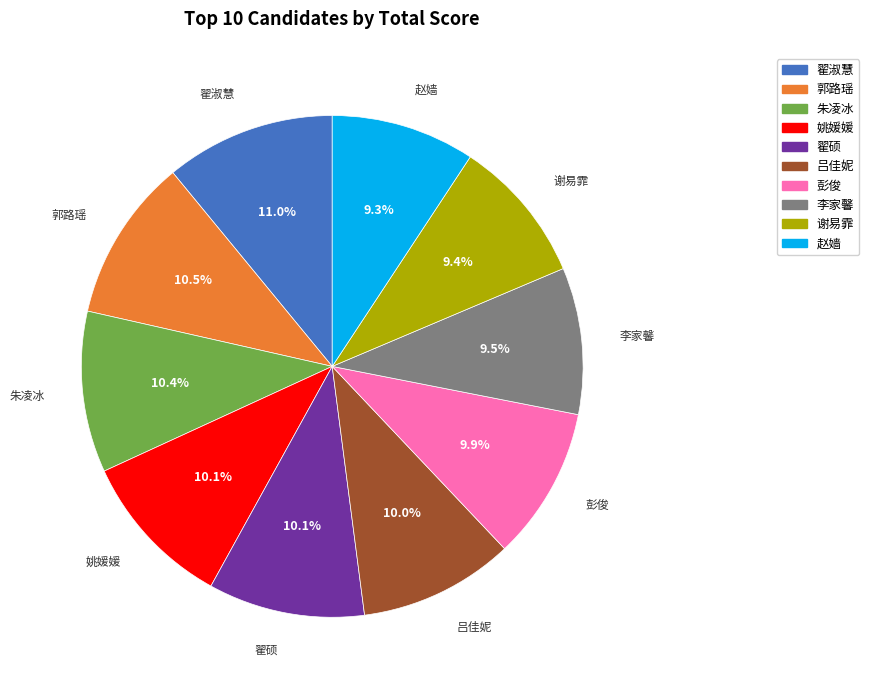

True or false: 彭俊 accounts for 10% of the total.

True